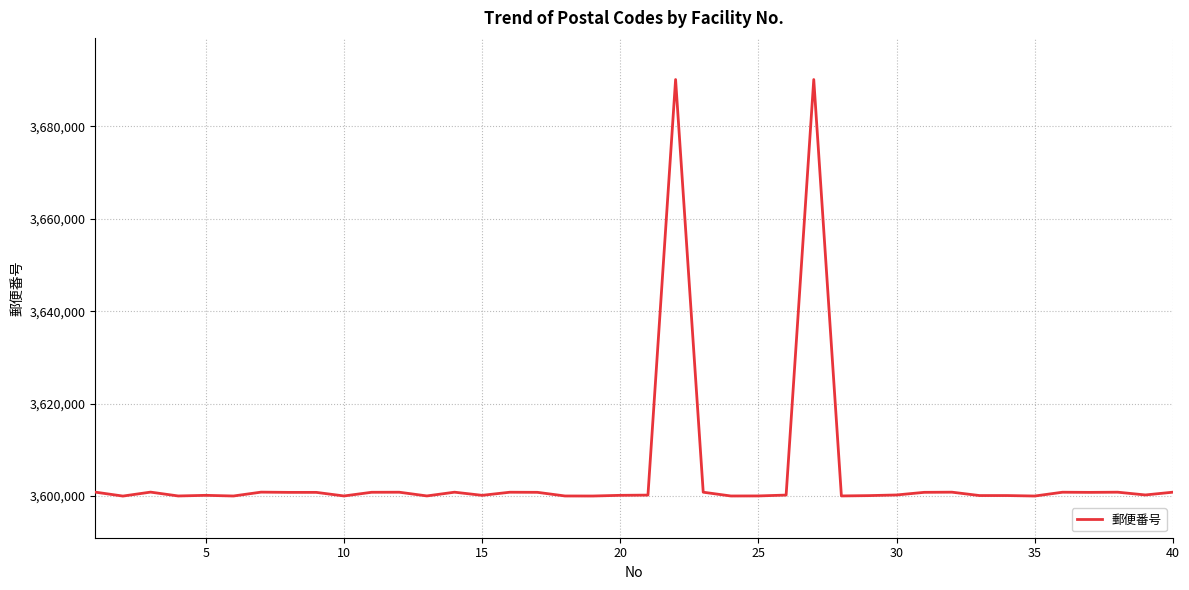

What is the smallest value displayed?

3600002